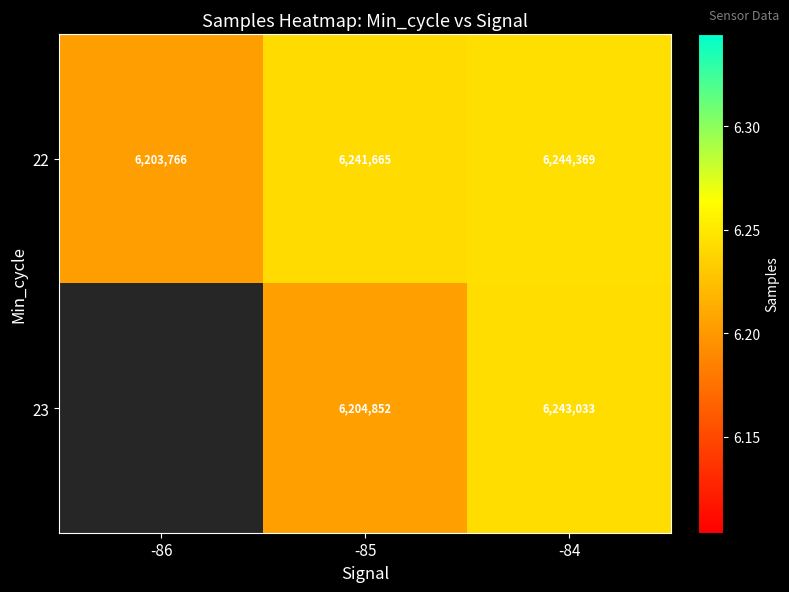

At which category is the sum across all series the highest?

-84